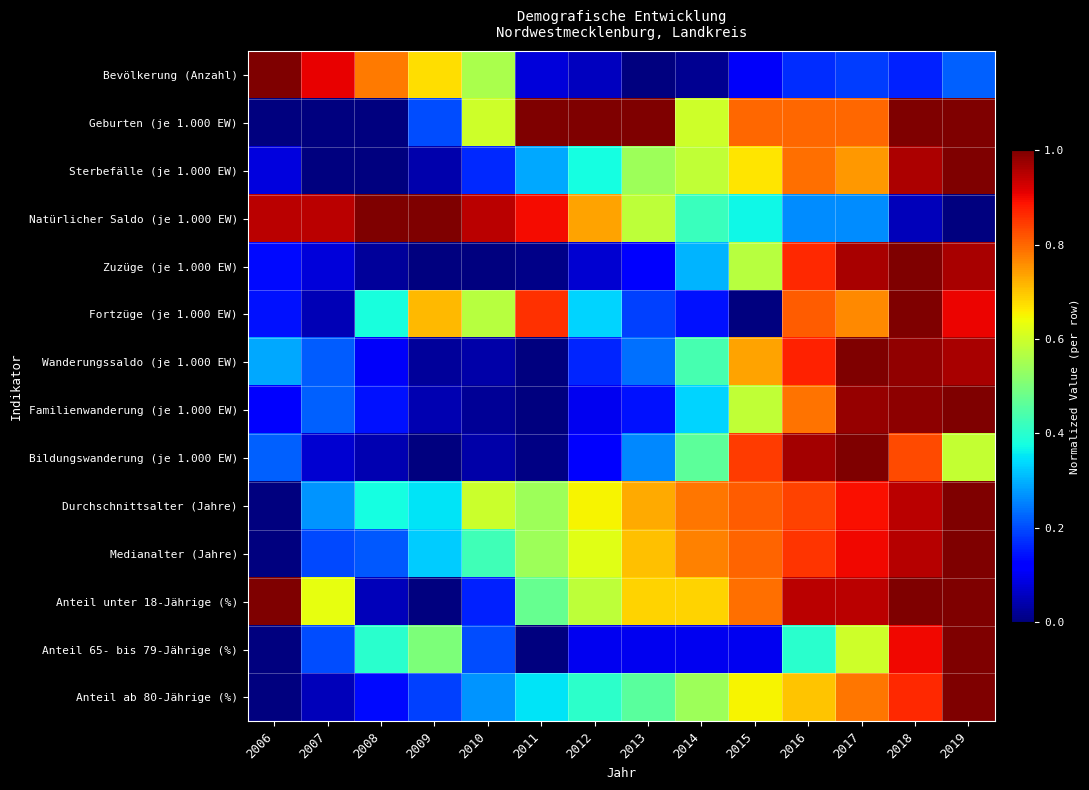

What is the spread (max minus min) of values at 2012?

0.9